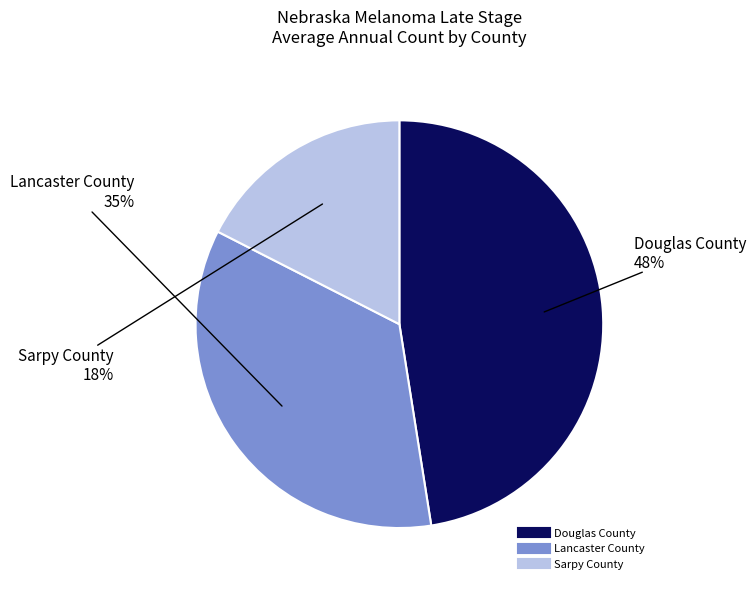

Combined, do Lancaster County and Sarpy County account for over 50%?

Yes